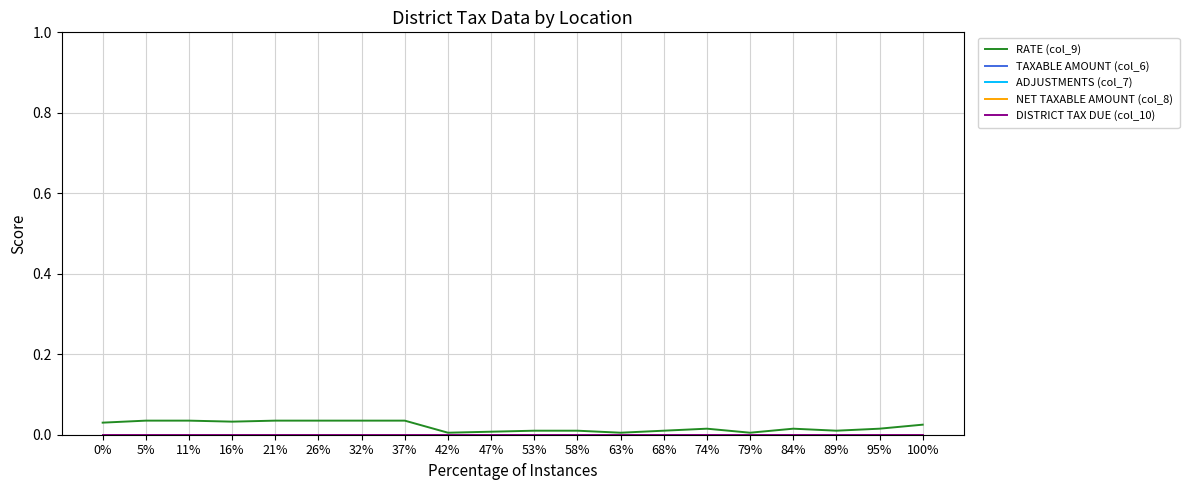

Is the value of DISTRICT TAX DUE (col_10) at 26% greater than the value of NET TAXABLE AMOUNT (col_8) at 95%?

No